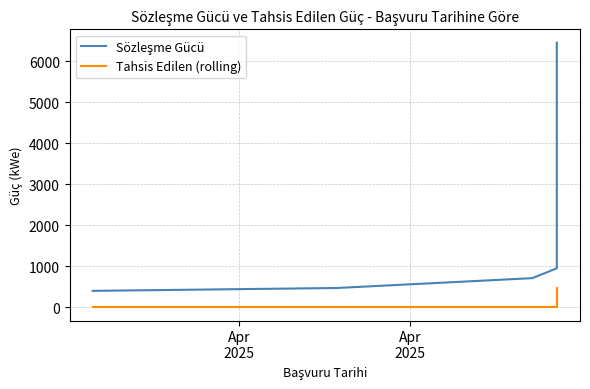

The value of Sözleşme Gücü at 2 is 1089.1. True or false?

False